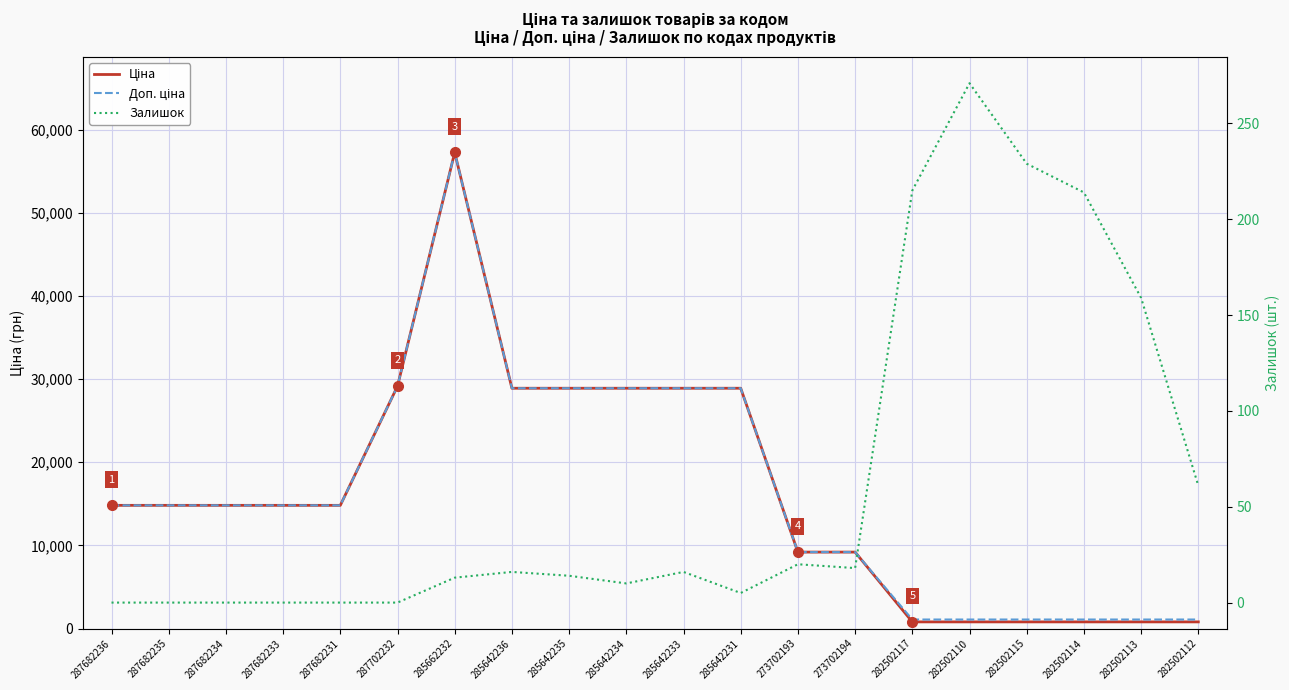

What position from the right is 282502117?

6